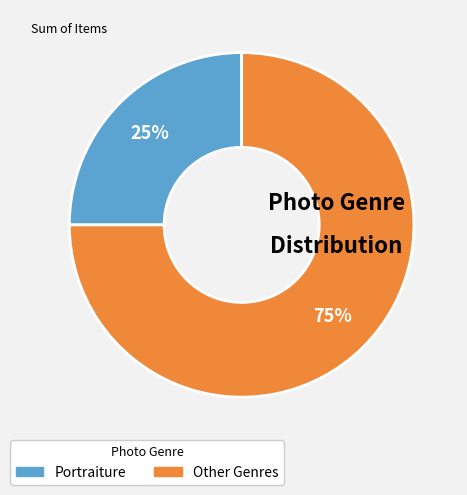

Is there any slice that represents more than half of the pie?

Yes